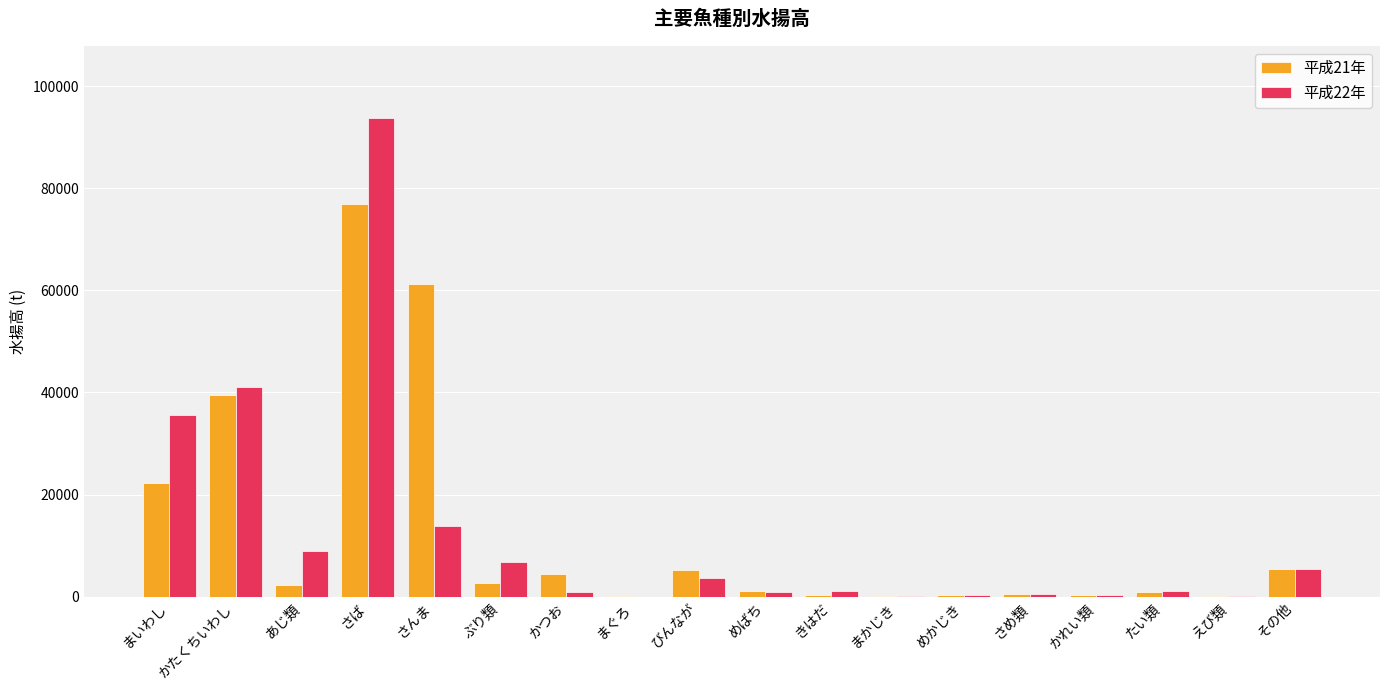

What is the spread (max minus min) of values at あじ類?

6768